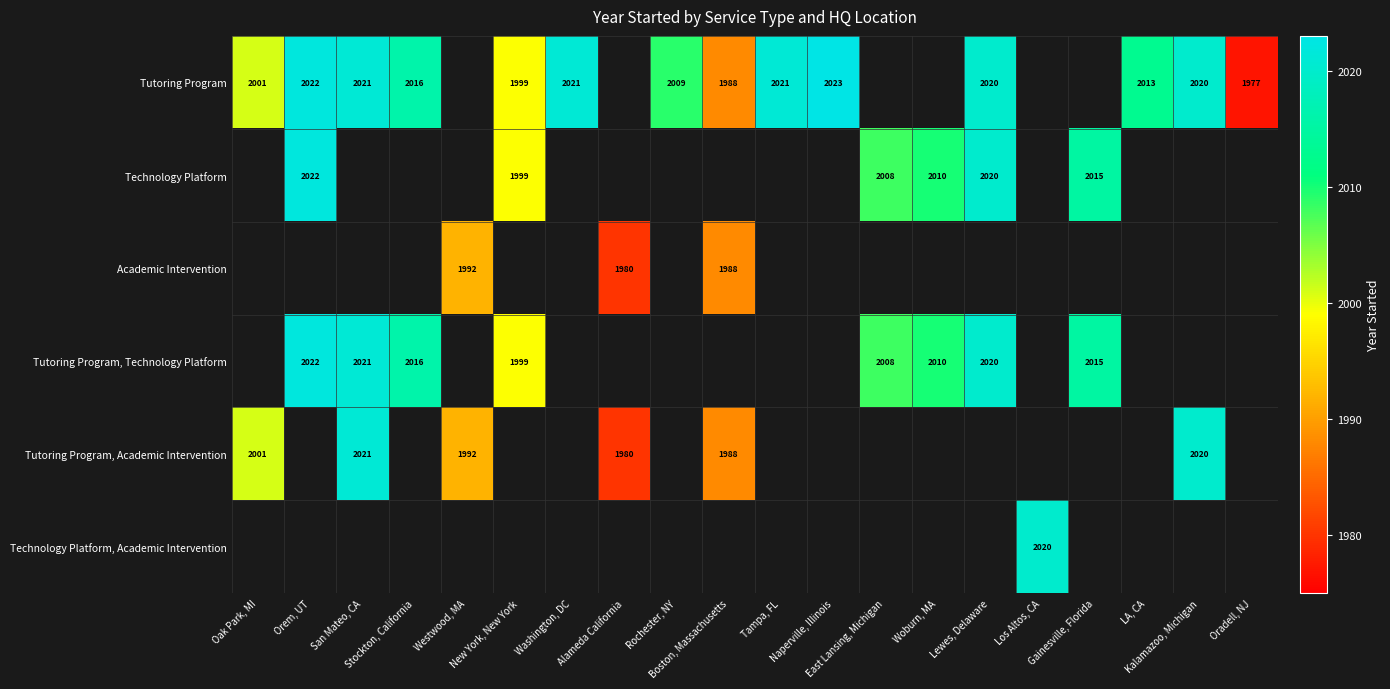

True or false: Tutoring Program has a value of 1341.5 at San Mateo, CA.

False